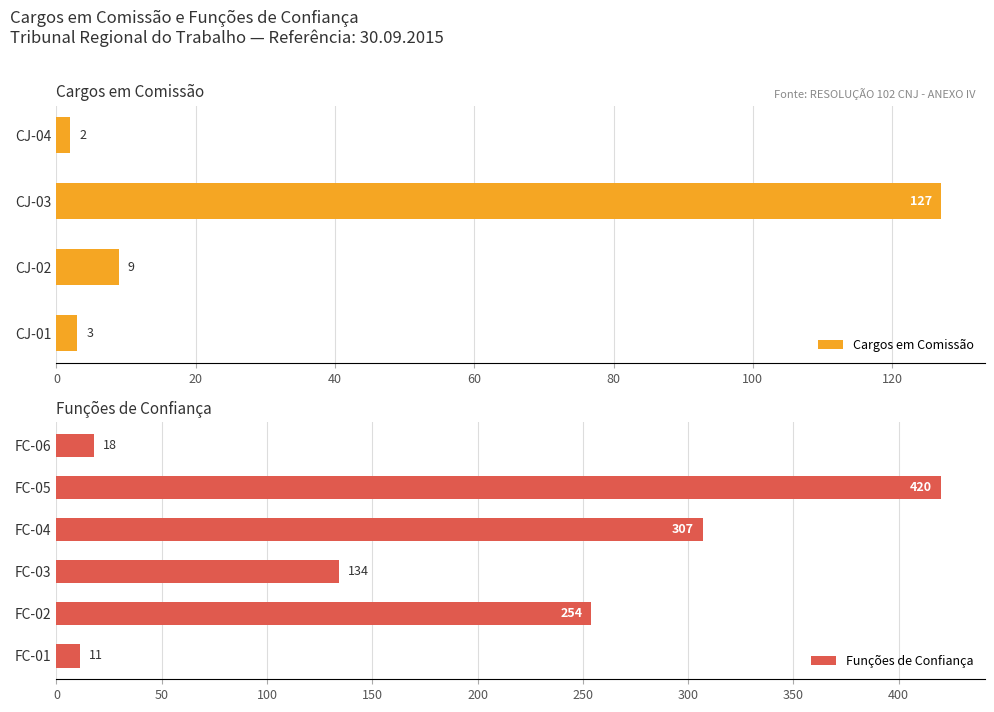

Reading left to right, transcribe all the data shown in this chart.

CJ-04=2	CJ-03=127	CJ-02=9	CJ-01=3	FC-06=18	FC-05=420	FC-04=307	FC-03=134	FC-02=254	FC-01=11